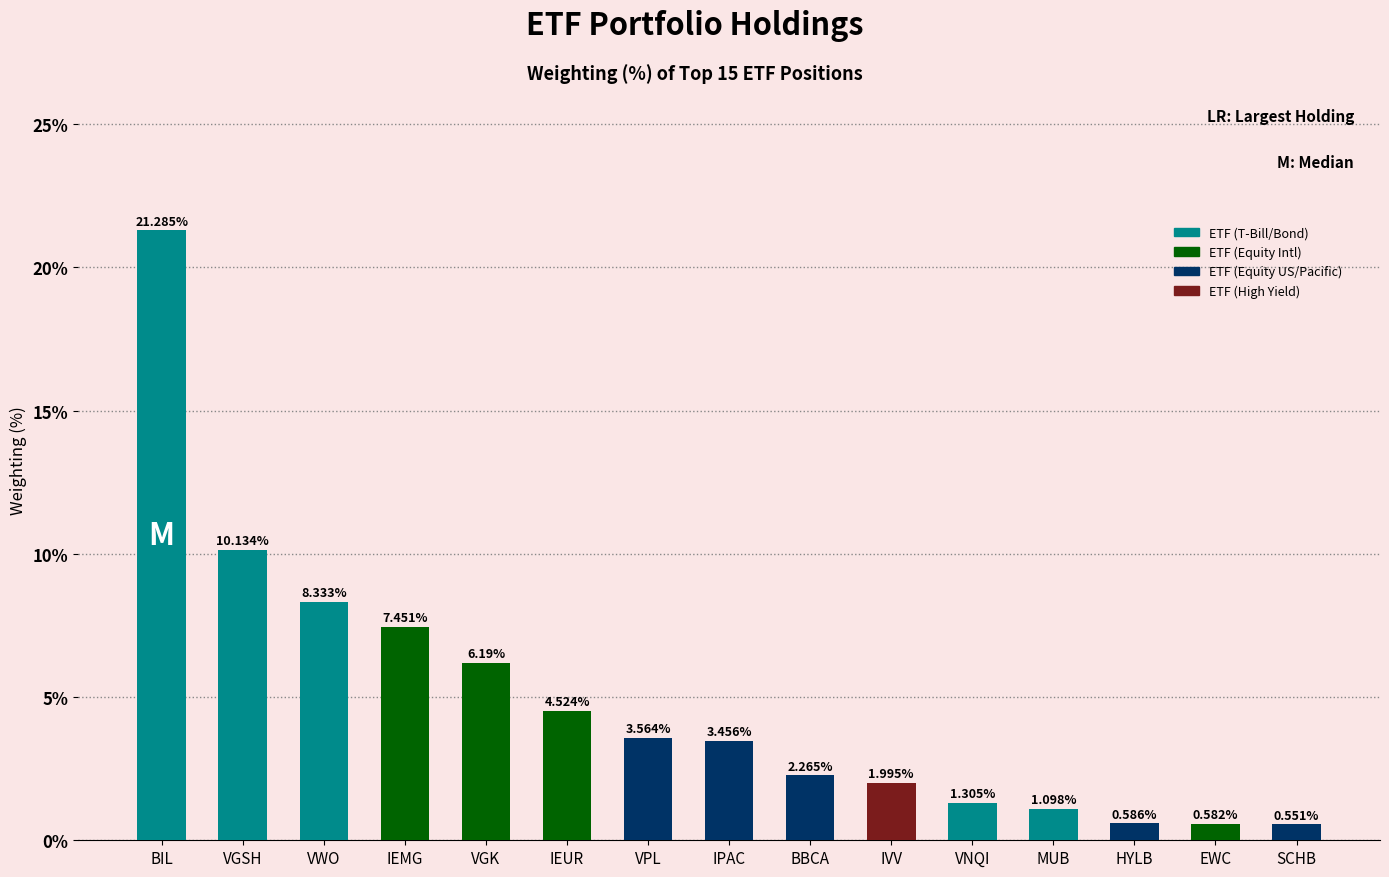

The value at BBCA is 1.1. True or false?

False